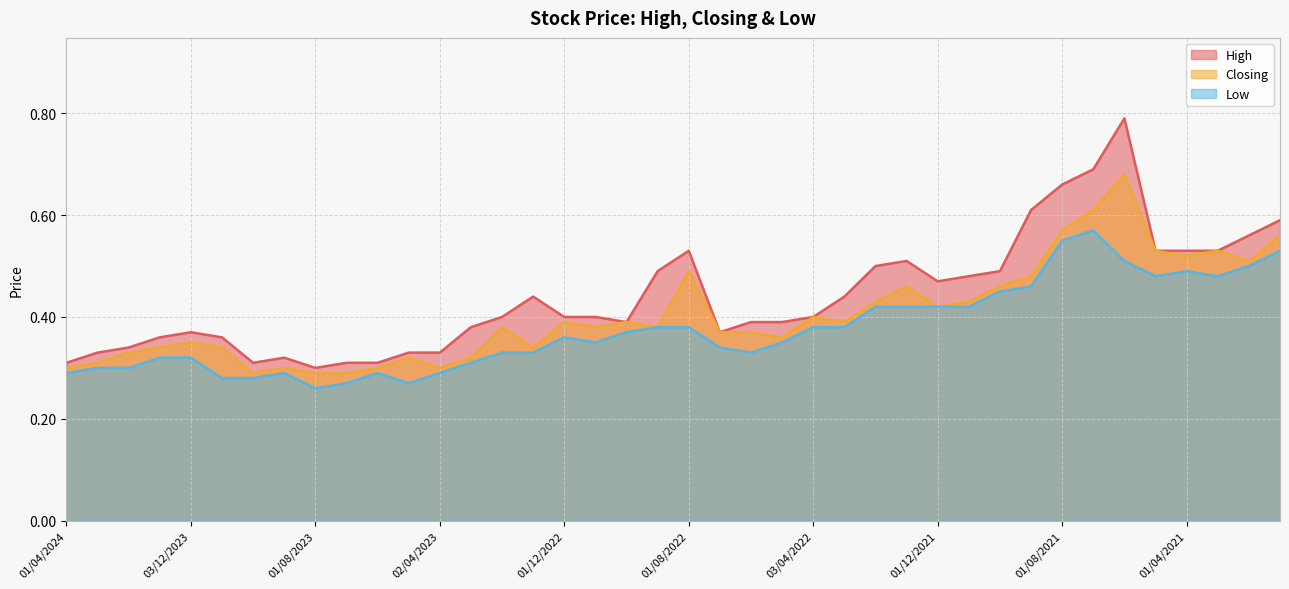

What is the label of the 2nd point from the right?

01/02/2021